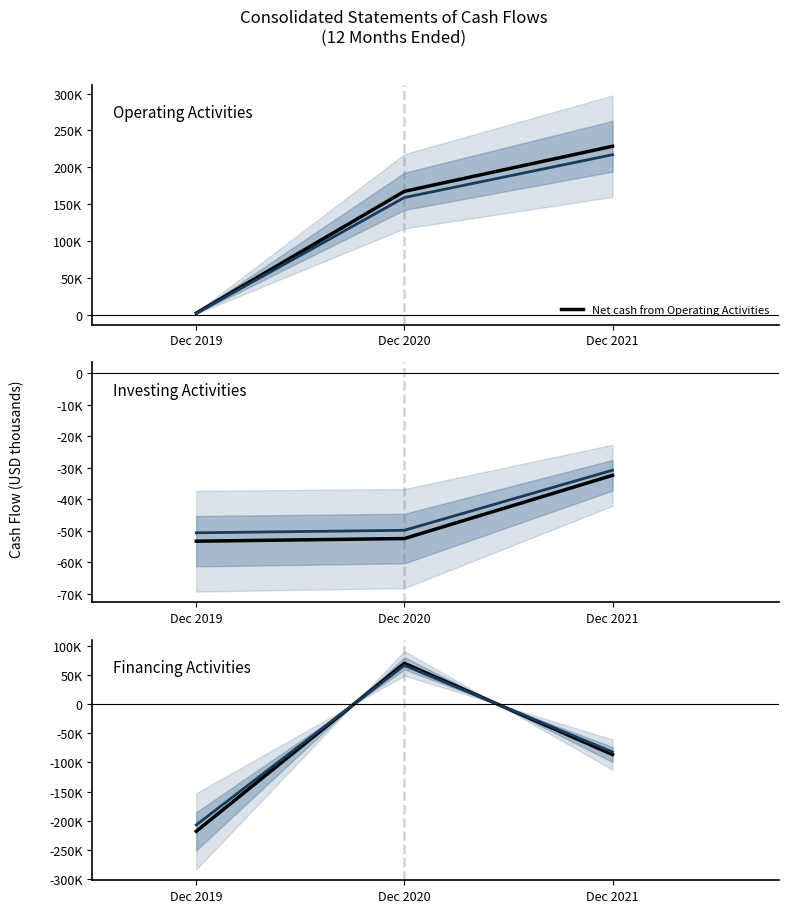

Reading right to left, extract all data points from this chart.

Net cash from Operating Activities: 228683	167754	3138
Net cash from Investing Activities: -32413	-52511	-53352
Net cash from Financing Activities: -86367	70290	-218297